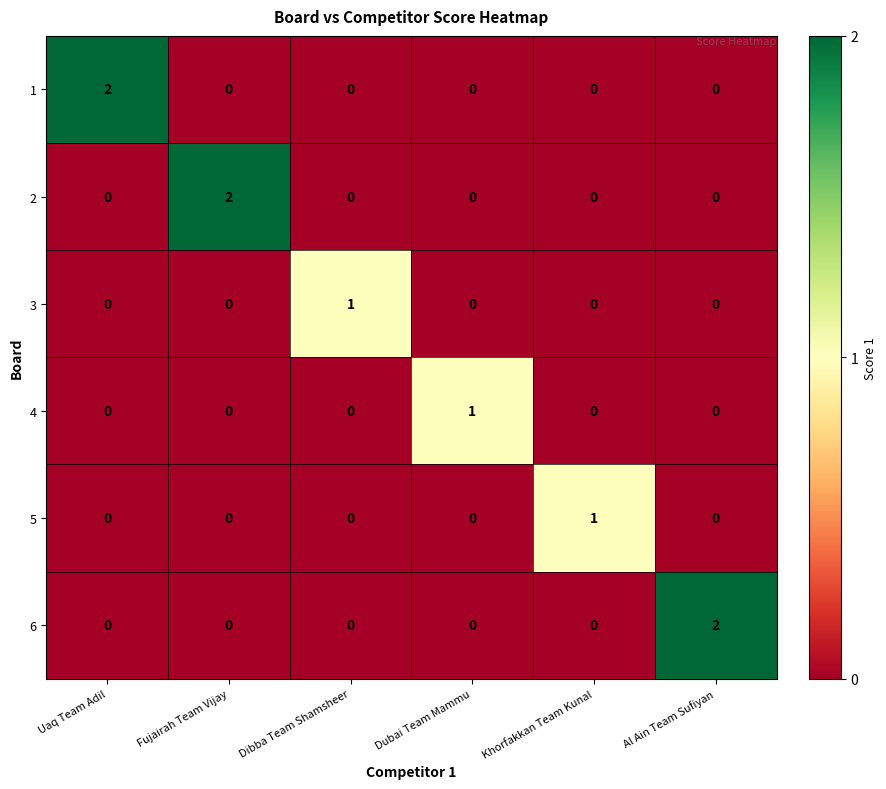

True or false: 4 has a value of 0 at Uaq Team Adil.

True